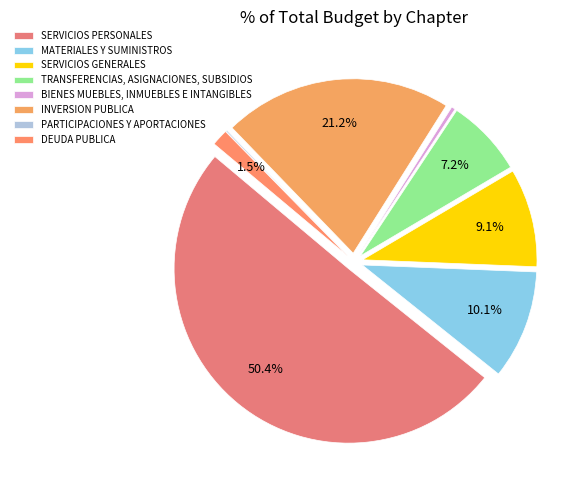

Count the number of slices in the pie.

8